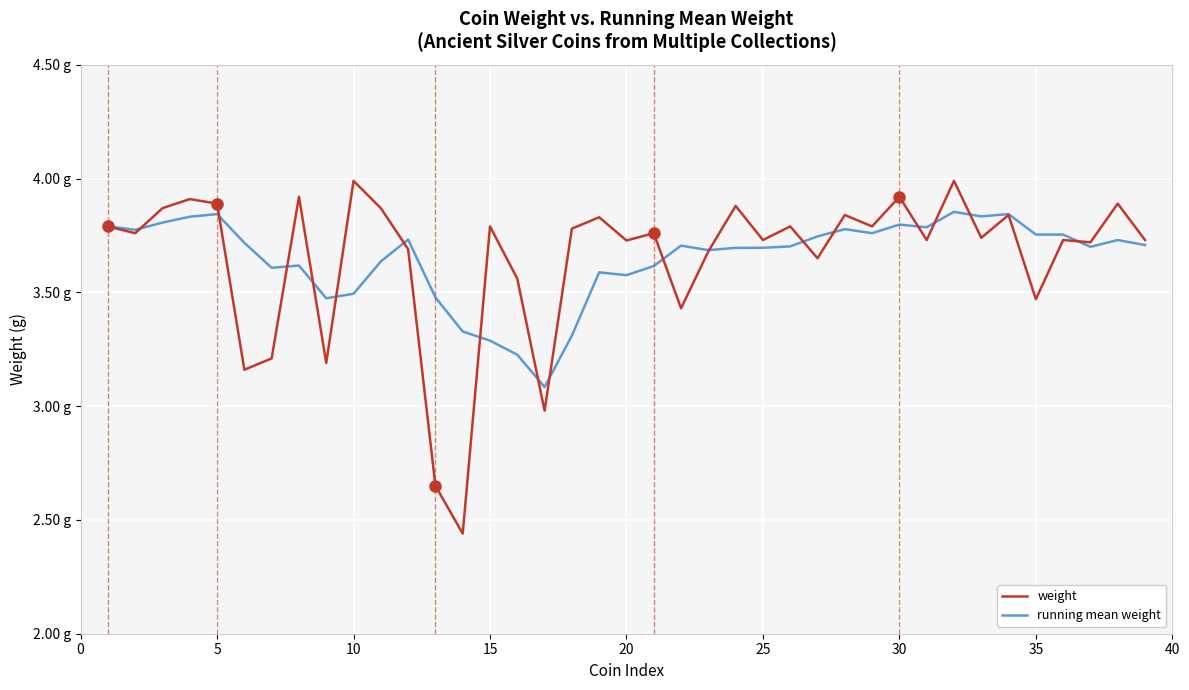

Reading left to right, extract all data points from this chart.

weight: 3.8	3.8	3.9	3.9	3.9	3.2	3.2	3.9	3.2	4.0	3.9	3.7	2.6	2.4	3.8	3.6	3.0	3.8	3.8	3.7	3.8	3.4	3.7	3.9	3.7	3.8	3.6	3.8	3.8	3.9	3.7	4.0	3.7	3.8	3.5	3.7	3.7	3.9	3.7
running mean weight: 3.8	3.8	3.8	3.8	3.8	3.7	3.6	3.6	3.5	3.5	3.6	3.7	3.5	3.3	3.3	3.2	3.1	3.3	3.6	3.6	3.6	3.7	3.7	3.7	3.7	3.7	3.7	3.8	3.8	3.8	3.8	3.9	3.8	3.8	3.8	3.8	3.7	3.7	3.7